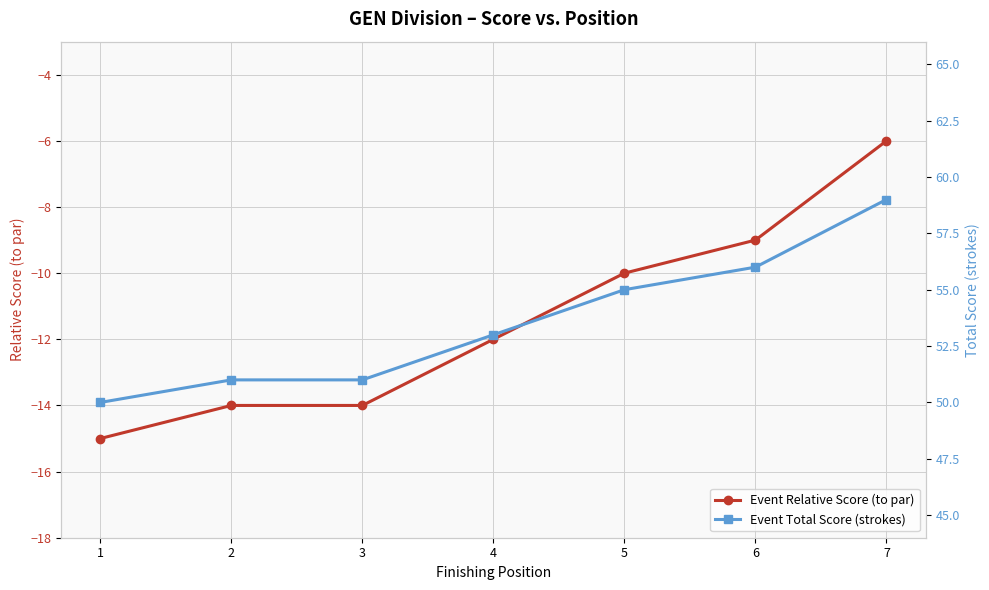

At which label does Event Relative Score (to par) reach its peak?

7